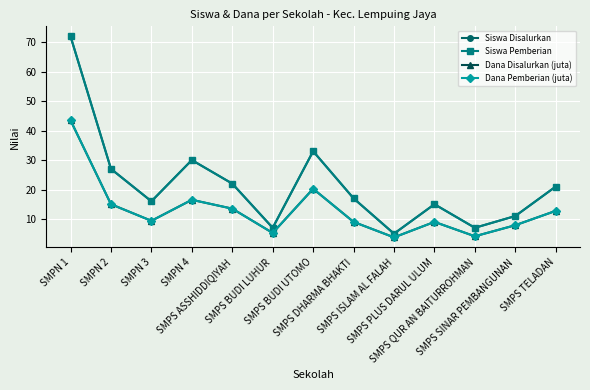

Is this an area chart (filled region under the line)?

No